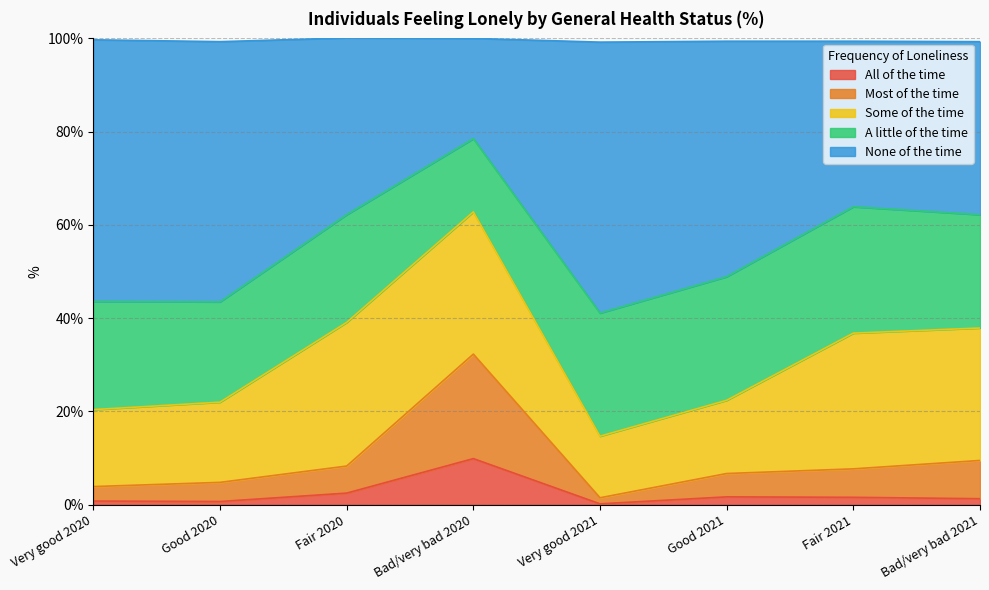

What is the label of the 2nd point from the left?

Good 2020